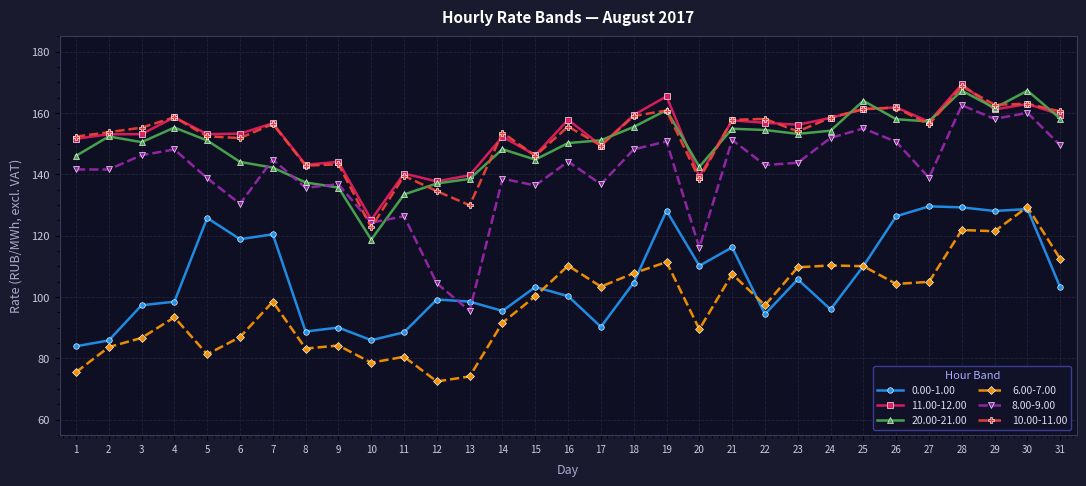

What is the value of the 0.00-1.00 point at the 11th from the left?

88.5